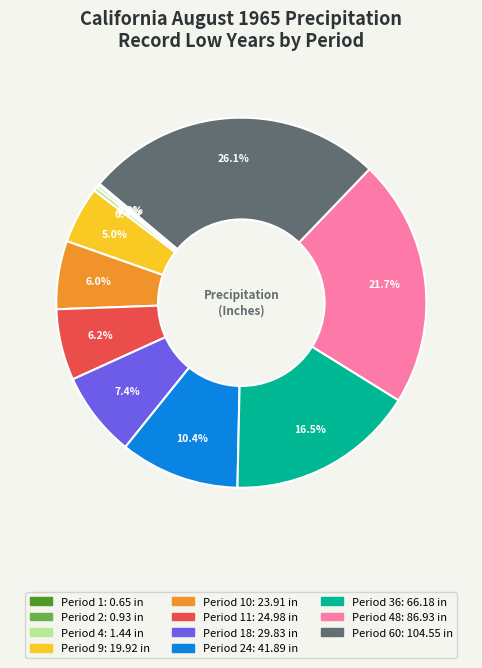

Is there any slice that represents more than half of the pie?

No